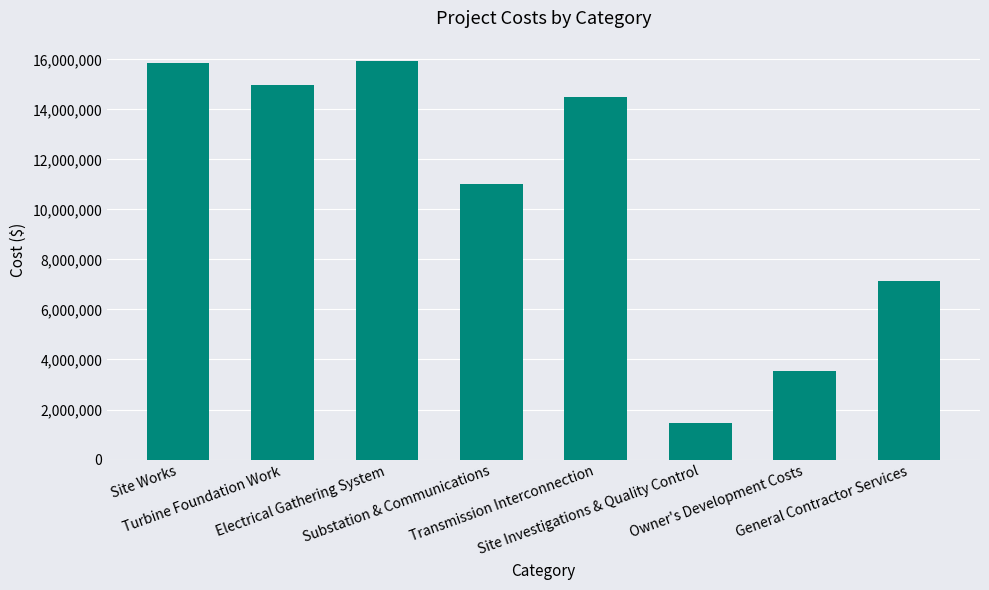

How many values are below 14490000?

4